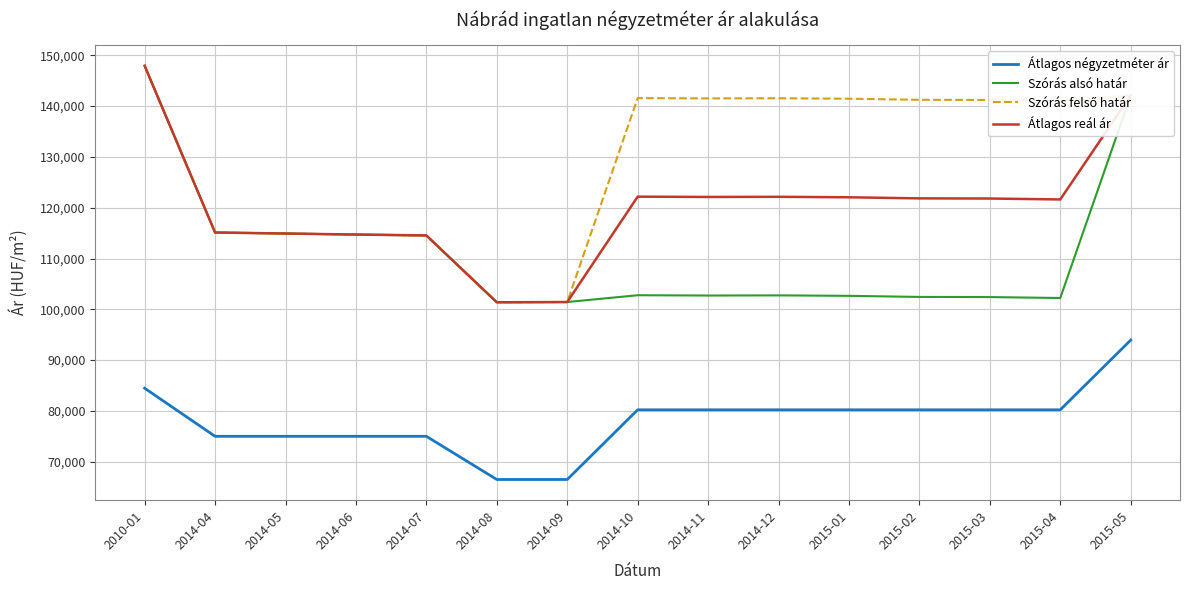

Is the value of Szórás alsó határ at 2014-04 greater than the value of Átlagos négyzetméter ár at 2014-10?

Yes